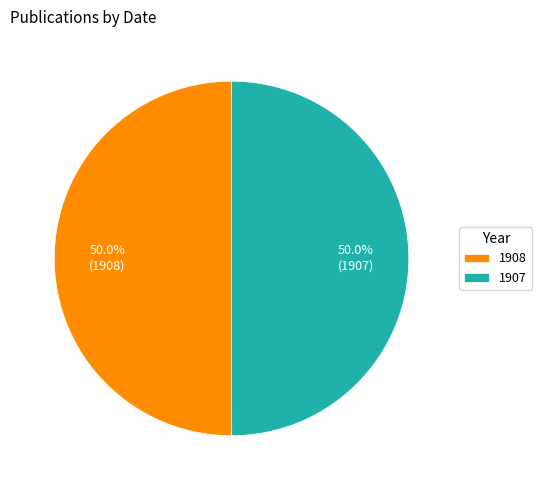

Is it true that 1908 is 38% of the pie?

False